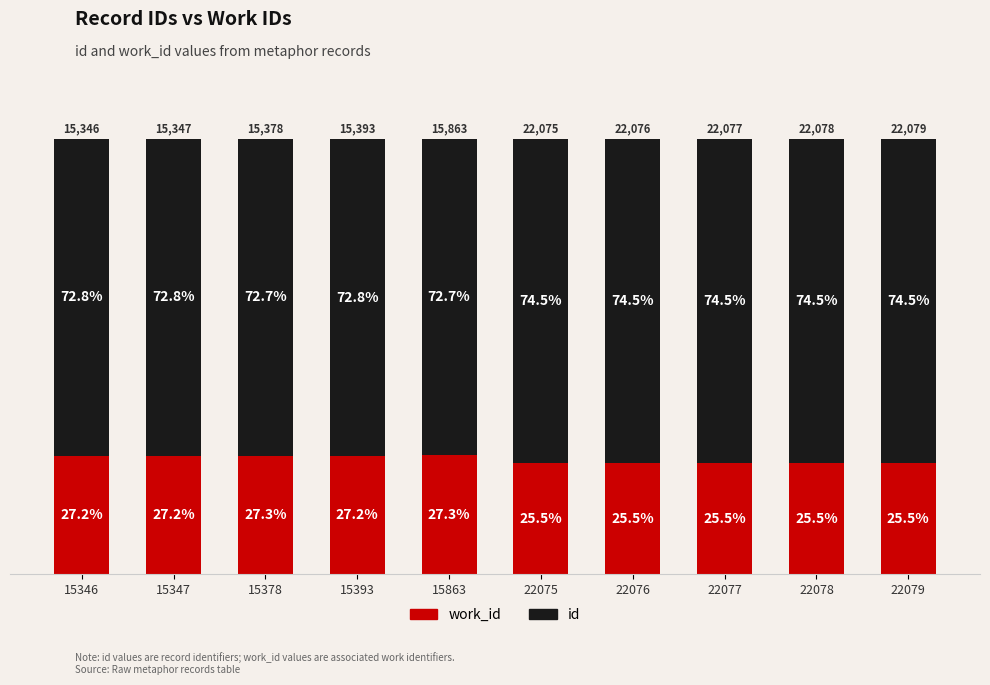

What is the average value of the work_id series?

26.4